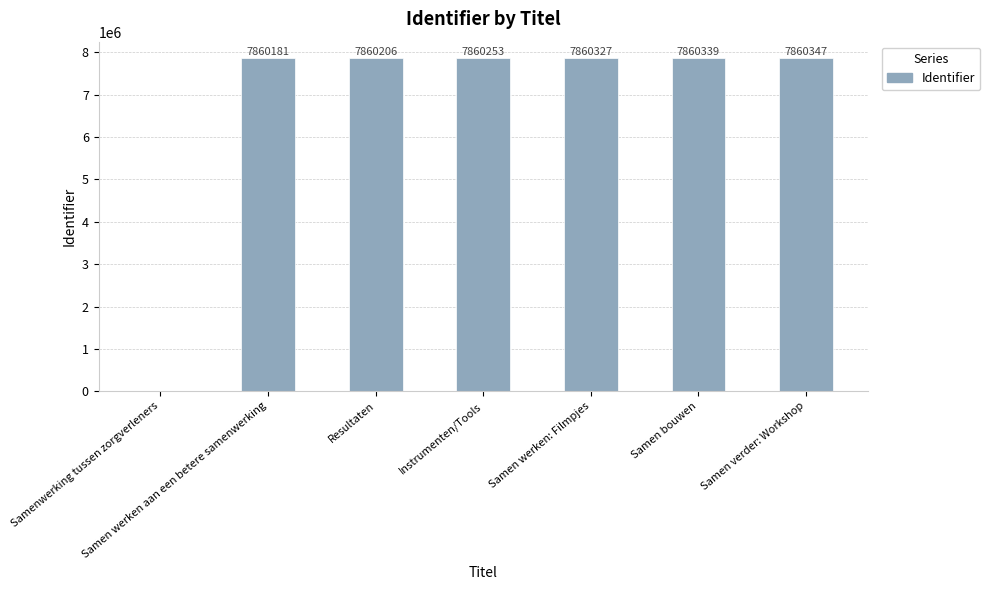

What value does the data have at Instrumenten/Tools, to the nearest 100?

7860300